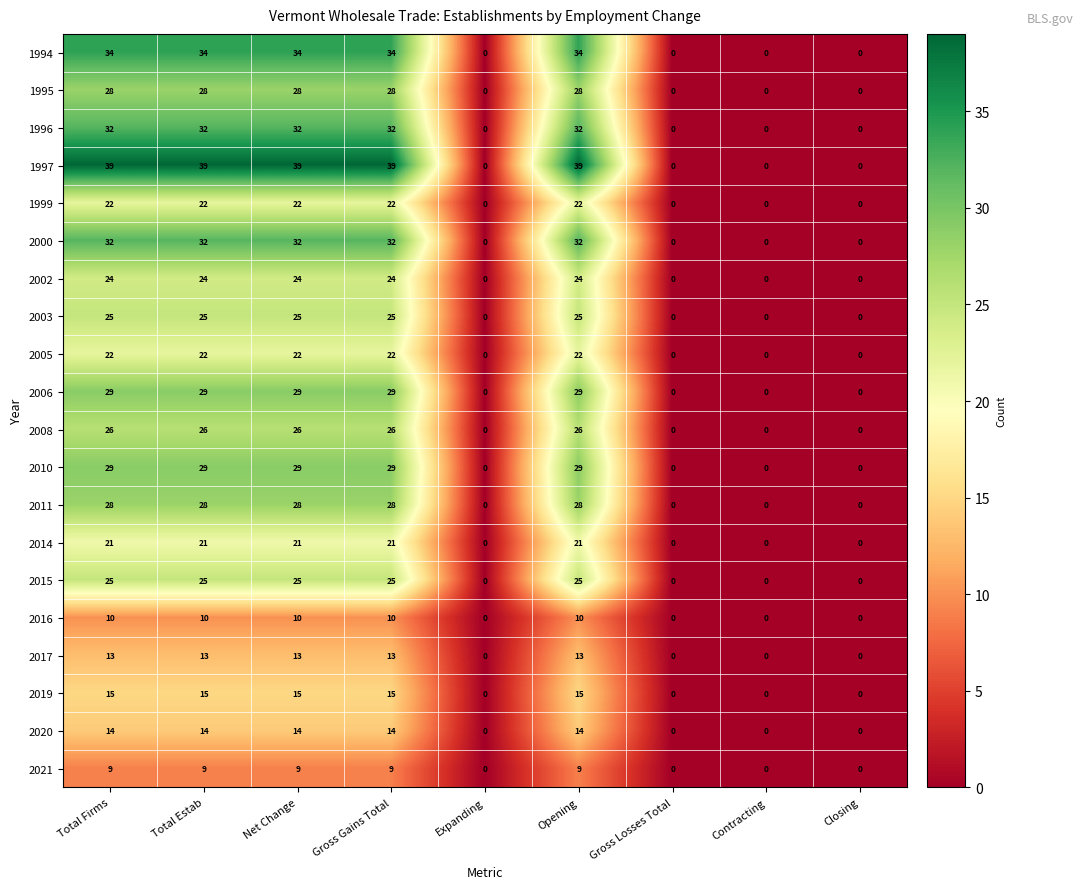

Between Net Change and Expanding, which series saw the biggest shift?

1997